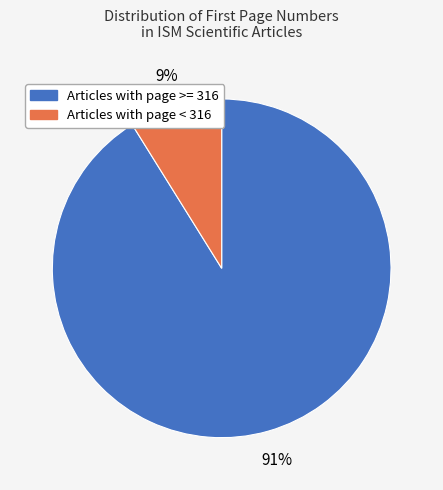

To the nearest percent, what is the average slice percentage?

50%